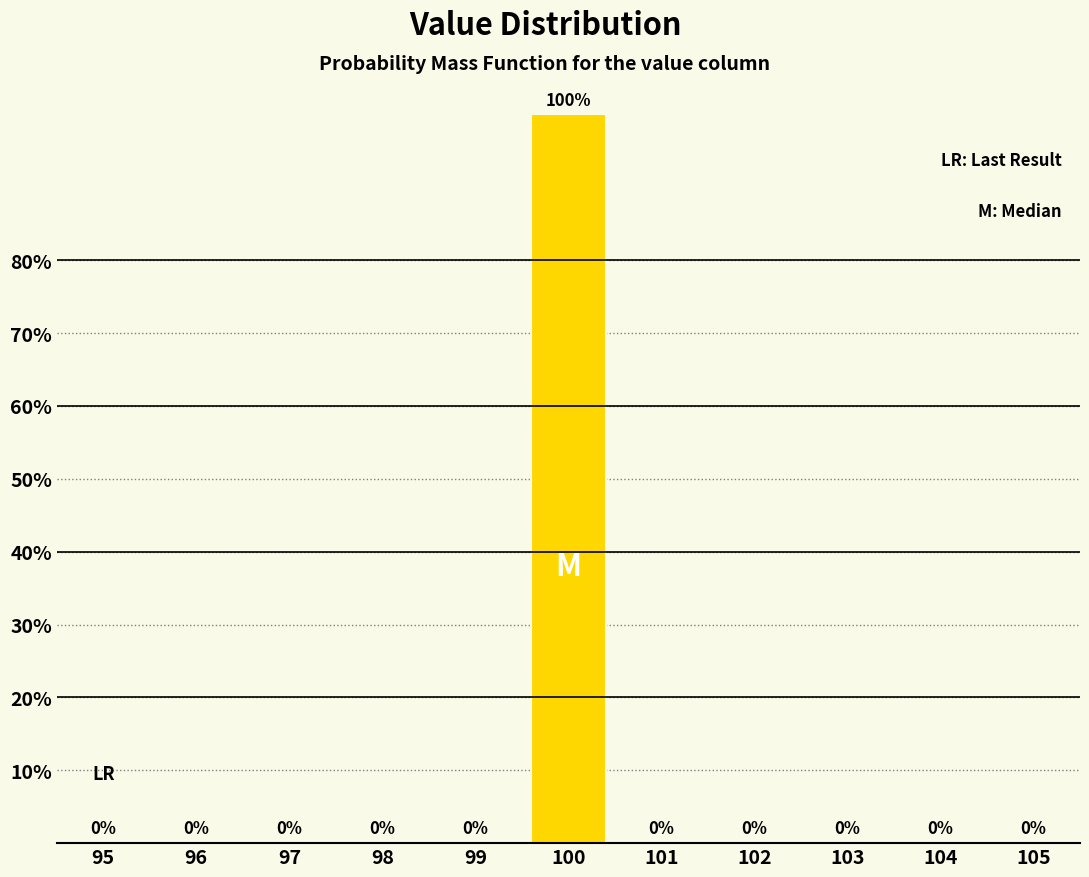

Reading left to right, list all the values displayed in this chart.

95=0	96=0	97=0	98=0	99=0	100=100	101=0	102=0	103=0	104=0	105=0